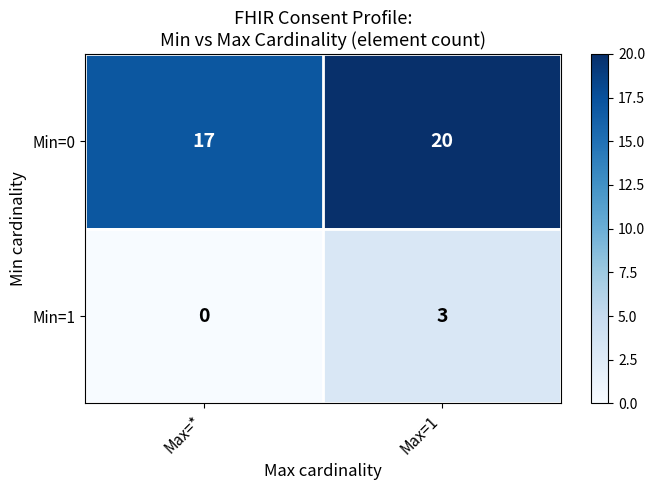

Reading left to right, transcribe all the data shown in this chart.

Min=0: Max=*=17	Max=1=20
Min=1: Max=*=0	Max=1=3